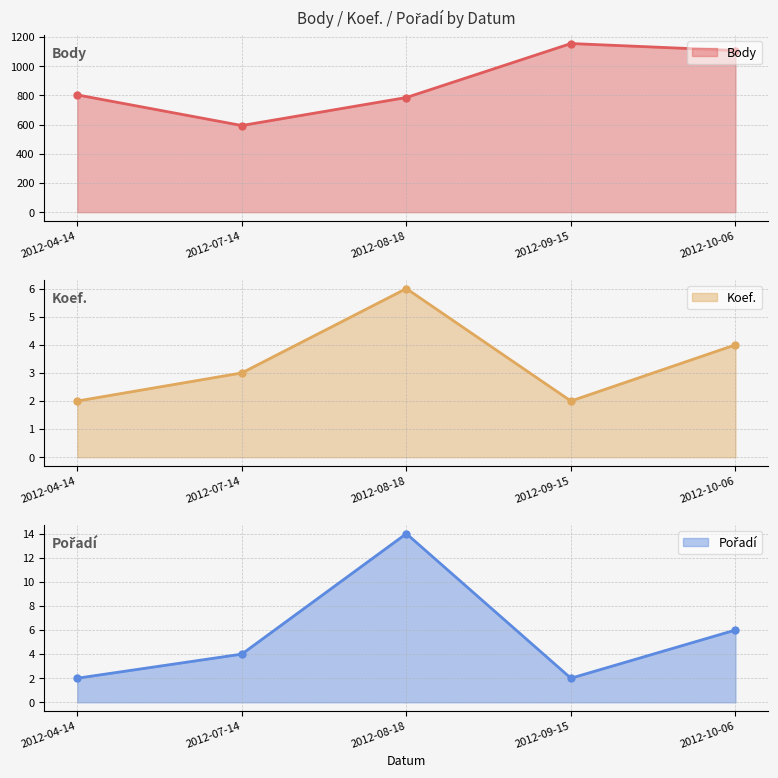

Where is the first local minimum for Pořadí?

2012-09-15